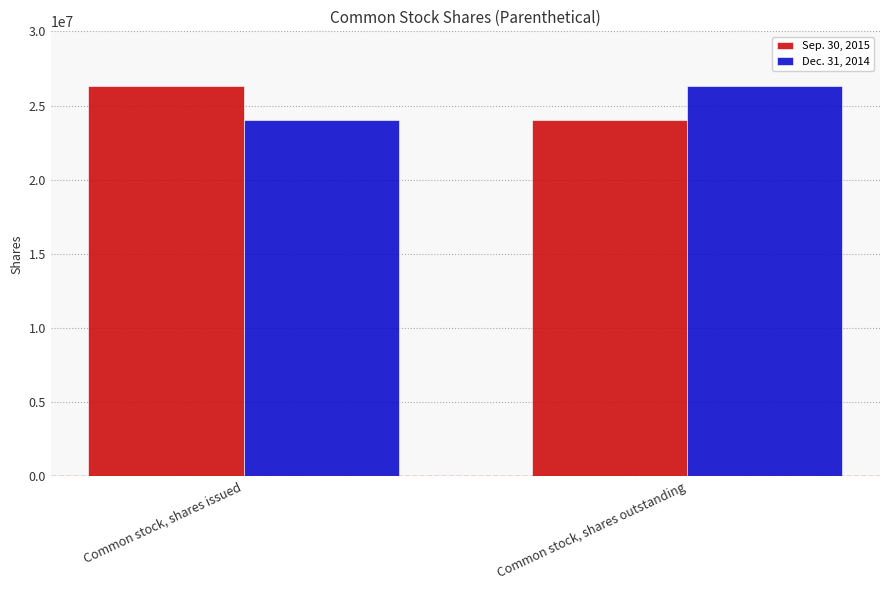

Rank the series at Common stock, shares outstanding from highest to lowest value.

Dec. 31, 2014, Sep. 30, 2015